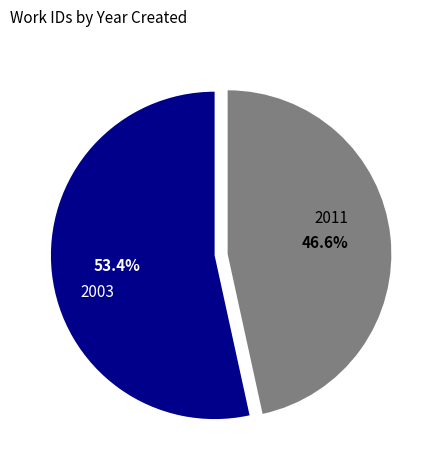

What is the total percentage of 2011 and 2003?

100.0%